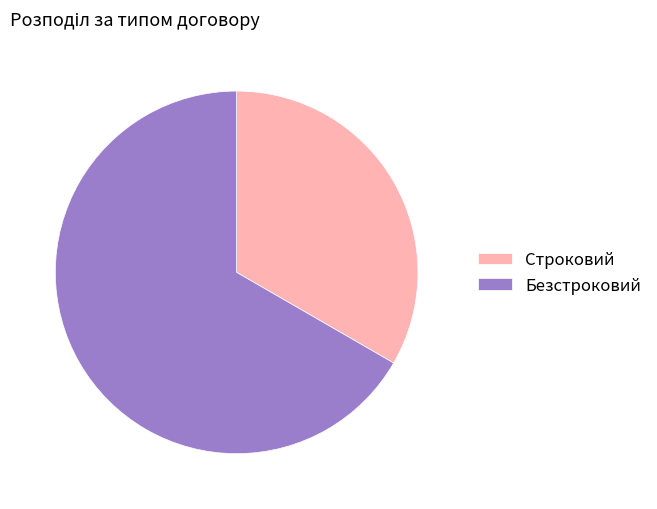

Which has a higher value, Безстроковий or Строковий?

Безстроковий